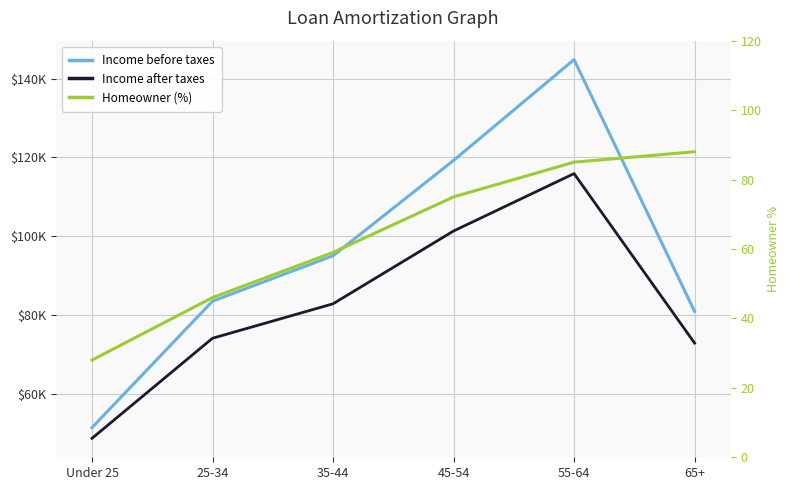

Which series has the largest total across all categories?

Income before taxes